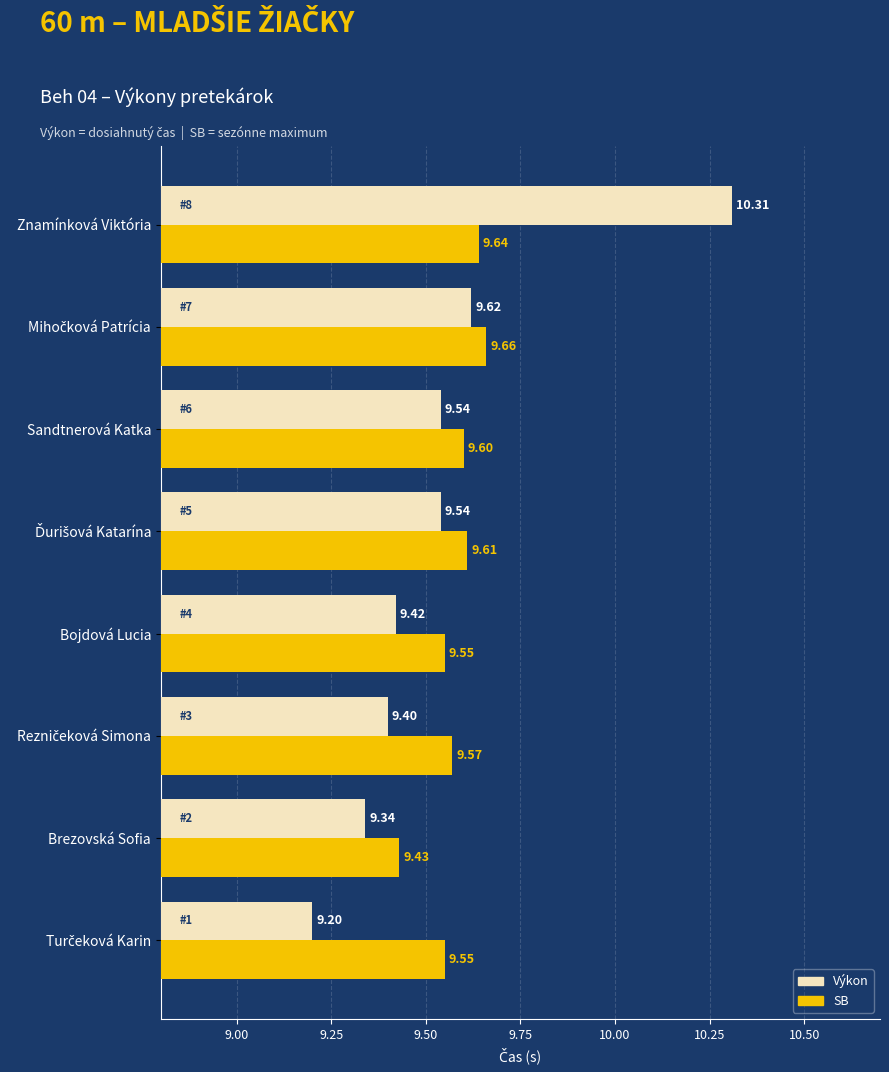

What is the maximum value shown in the chart?

10.3